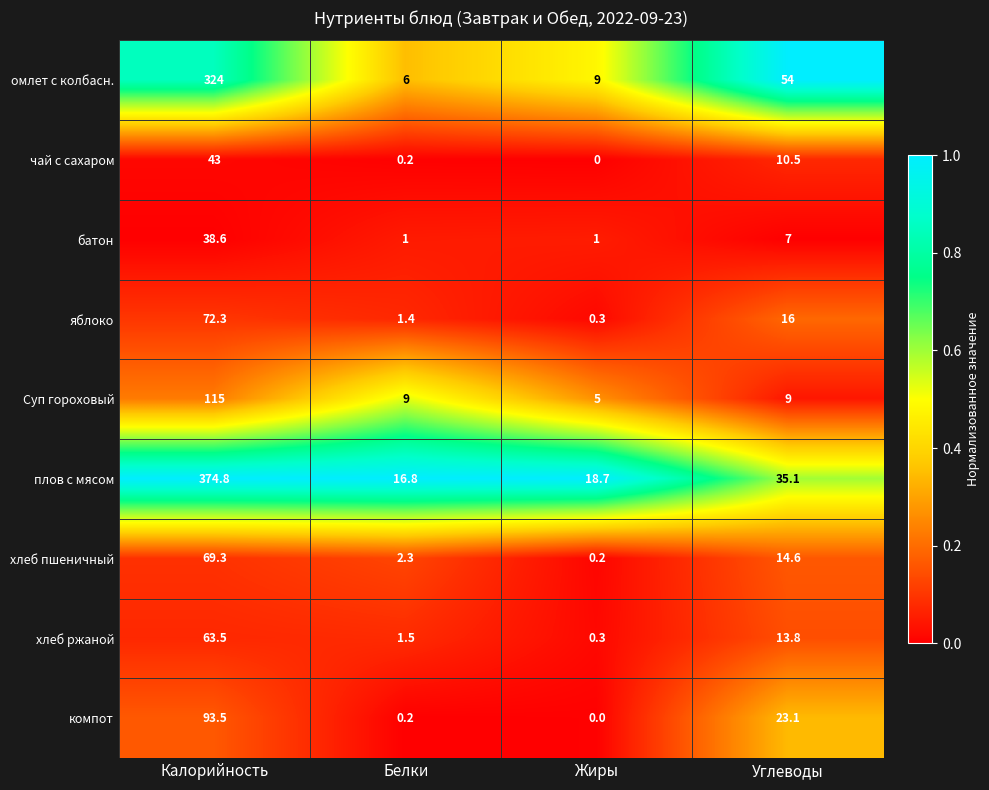

True or false: чай с сахаром has a value of 0.0 at Жиры.

True